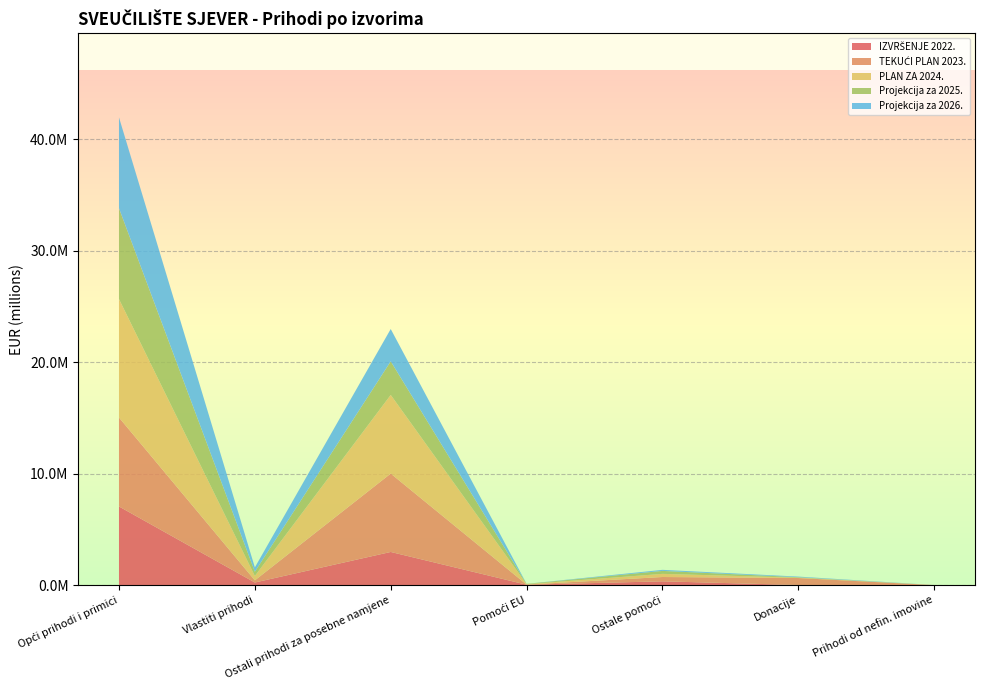

Reading left to right, list all the values displayed in this chart.

IZVRŠENJE 2022.: 7055869.3	236442.9	2976000.9	38403.9	342401.2	13268.5	780.4
TEKUĆI PLAN 2023.: 7978397.0	192116.0	7028919.0	10000.0	387025.0	625428.0	2654.0
PLAN ZA 2024.: 10619092.0	396475.0	7051774.0	41120.0	281674.0	32000.0	2654.0
Projekcija za 2025.: 8145851.0	377231.0	3011530.0	27620.0	265231.0	43000.0	2654.0
Projekcija za 2026.: 8149526.0	389194.0	2899600.0	0.0	95953.0	53000.0	2654.0